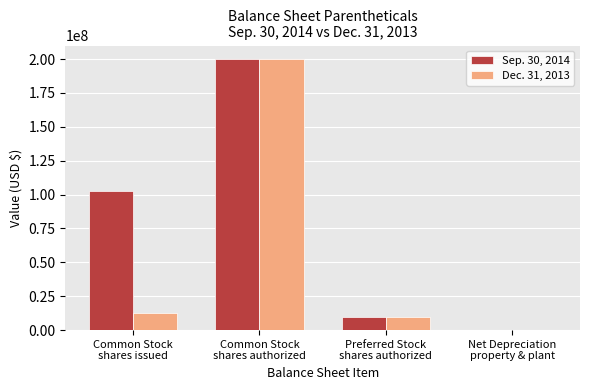

What is the maximum value shown in the chart?

200000000